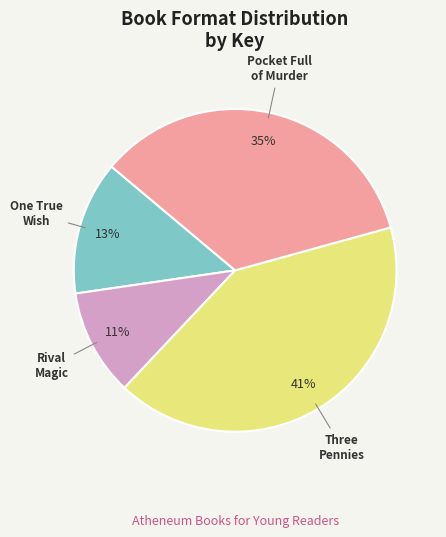

To the nearest percent, what is the average slice percentage?

25%